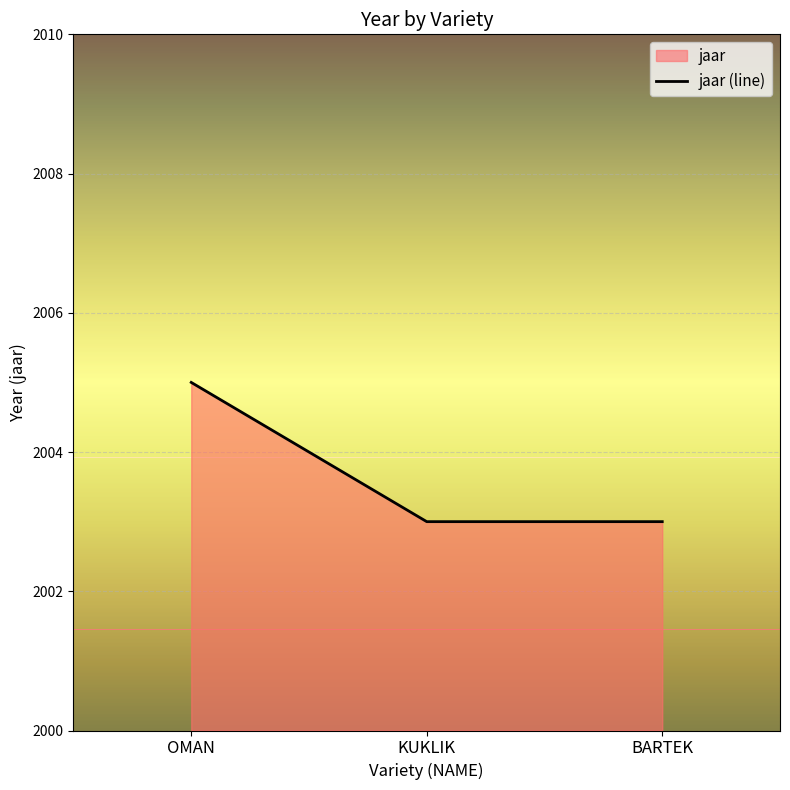

What is the label of the 3rd point from the right?

OMAN